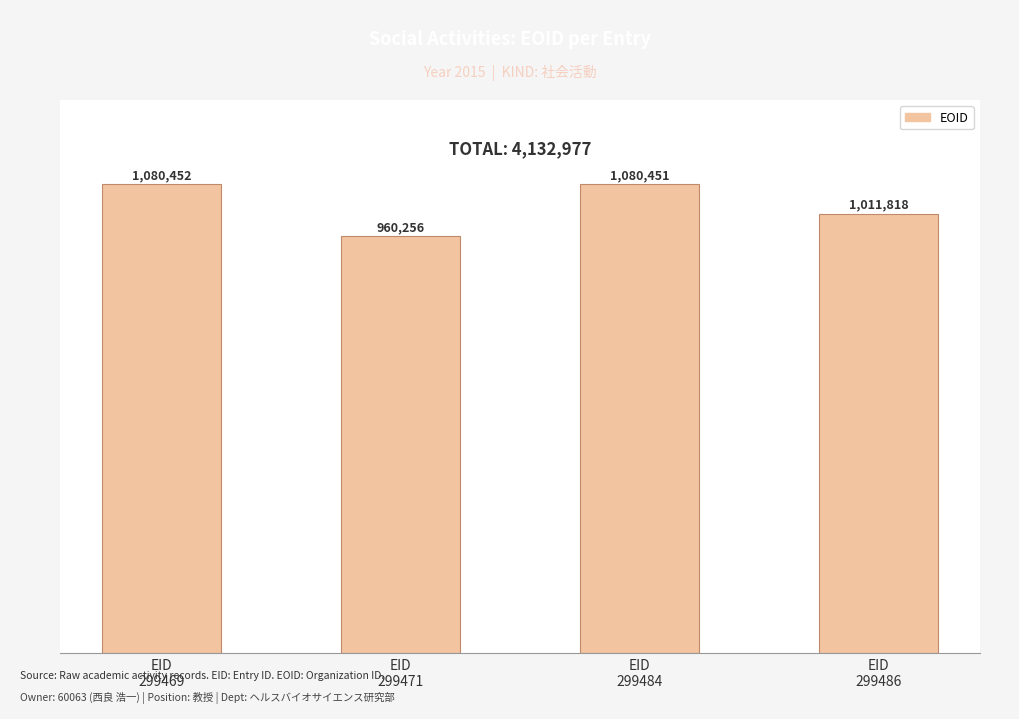

What is the difference between the maximum and second lowest values?

68634